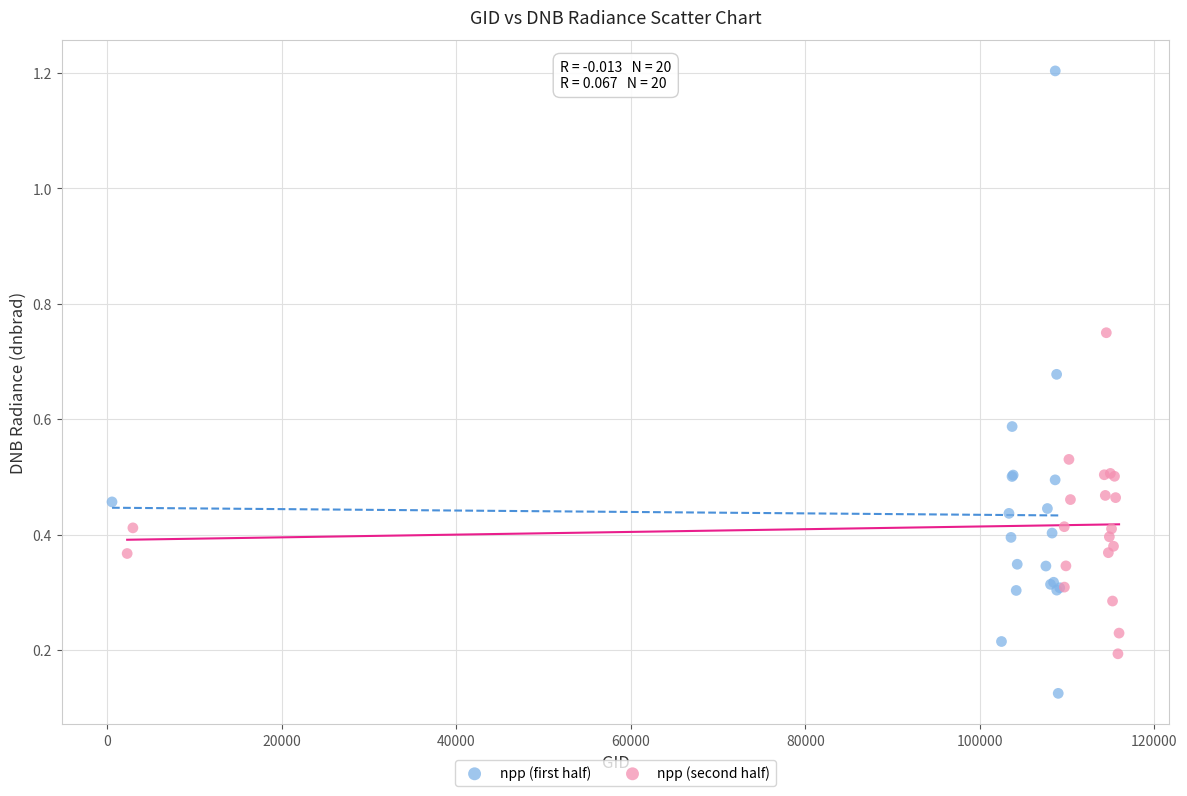

Which series has the widest spread of Y values?

npp (first half)